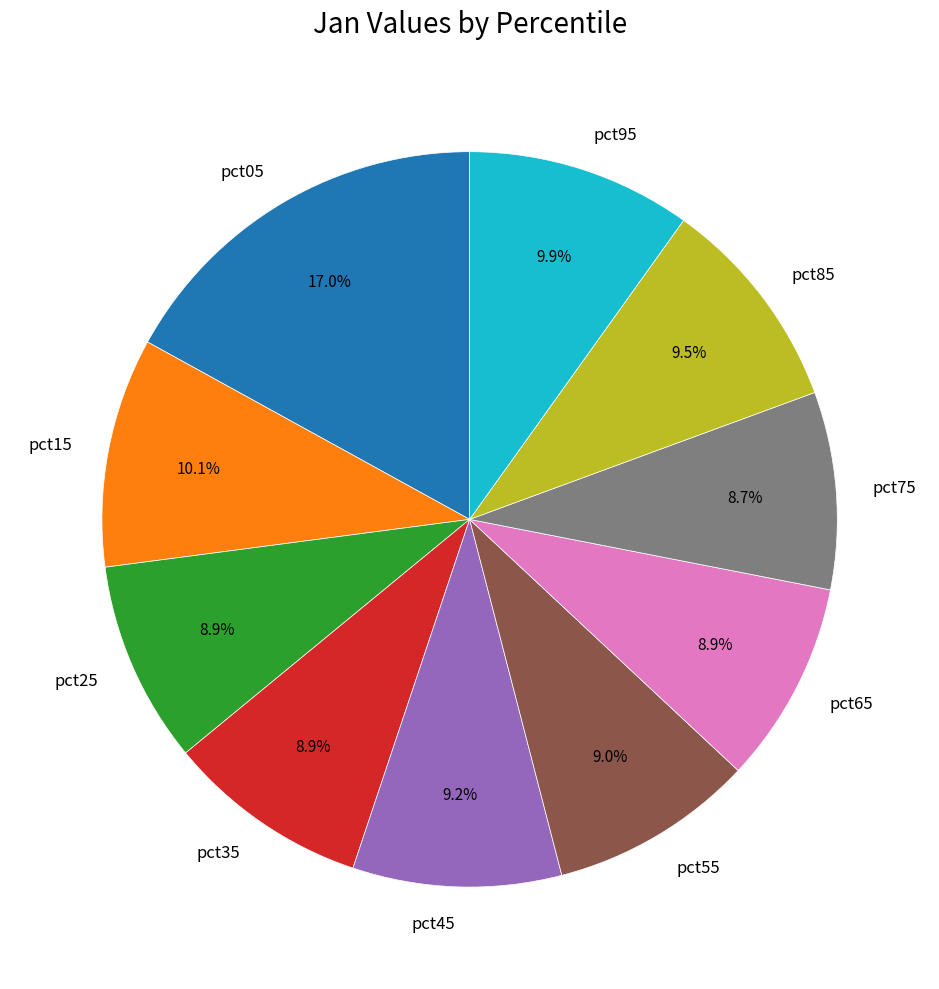

Is it true that pct55 is 9% of the pie?

True